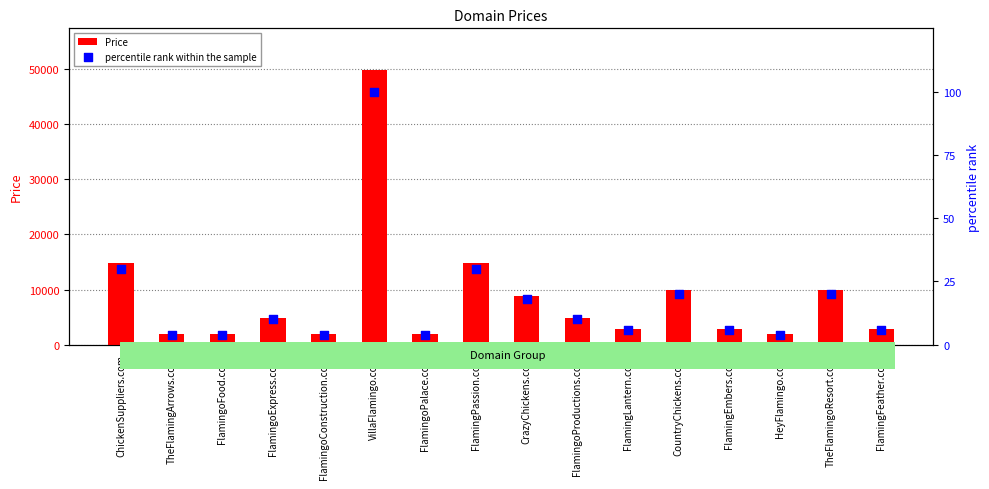

Which series contains the lowest Y value?

percentile rank within the sample